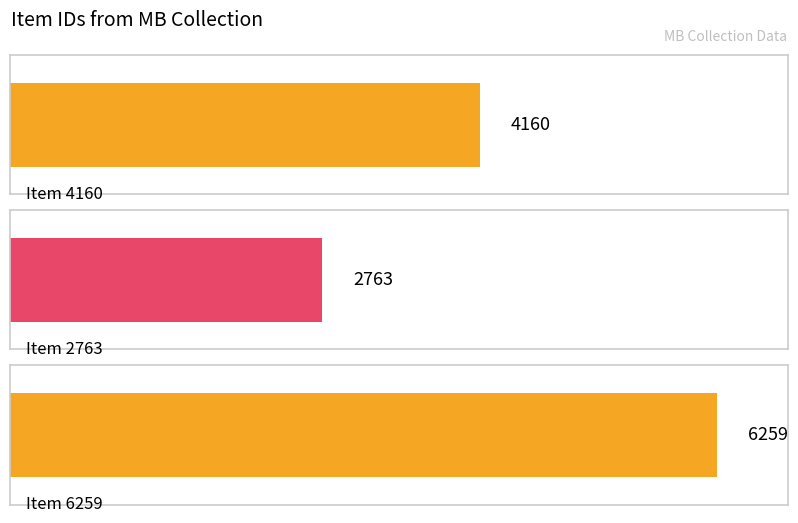

List the labels in order of value, smallest first.

Item 2763, Item 4160, Item 6259